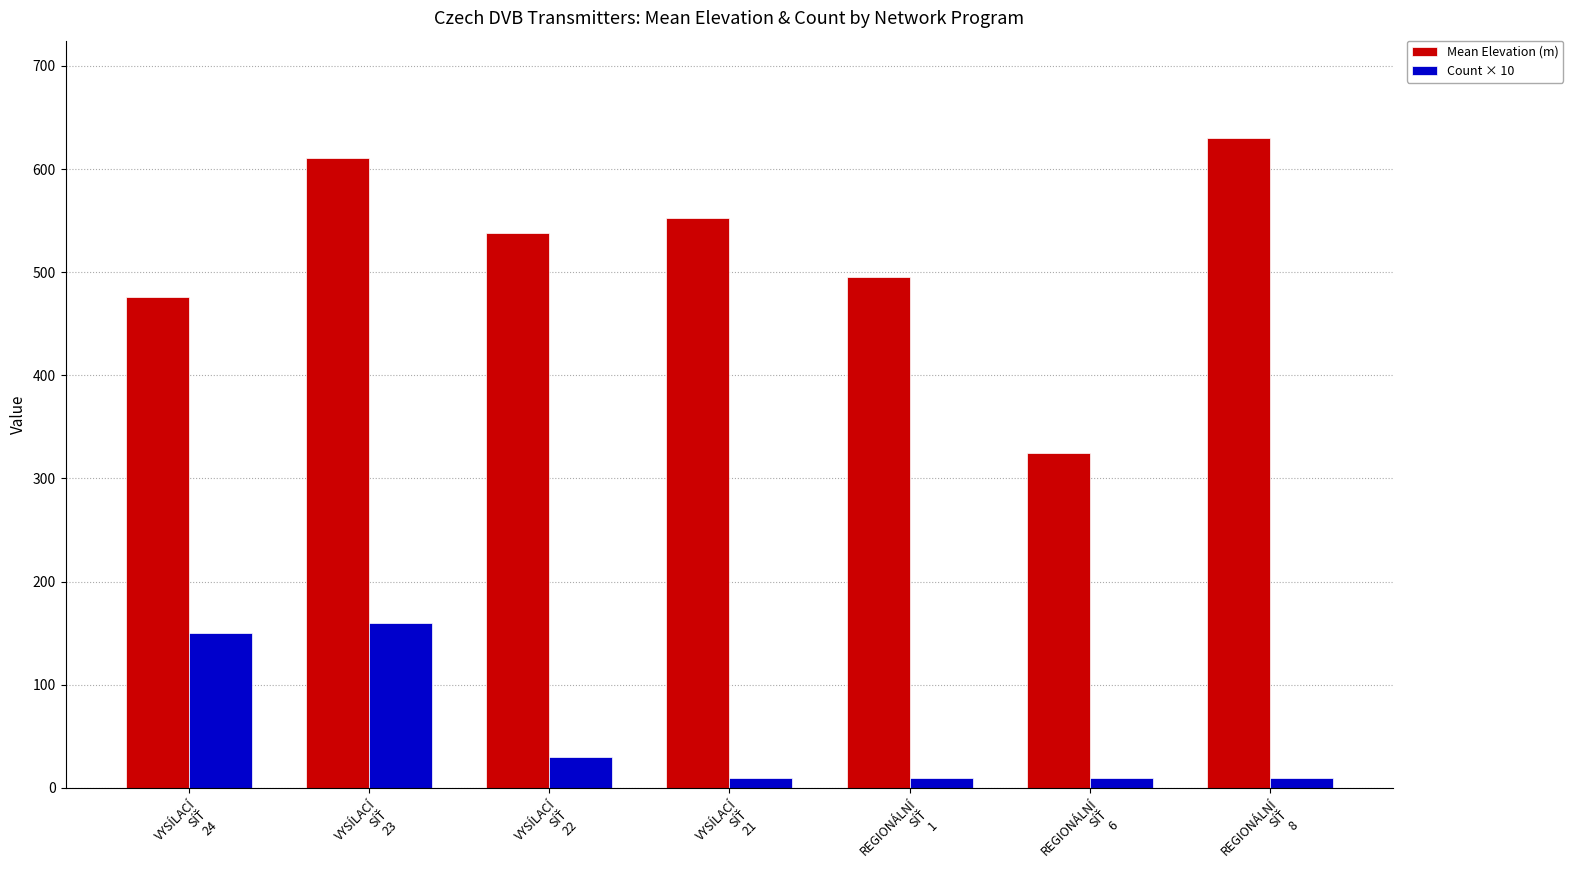

Which series has the largest total across all categories?

Mean Elevation (m)